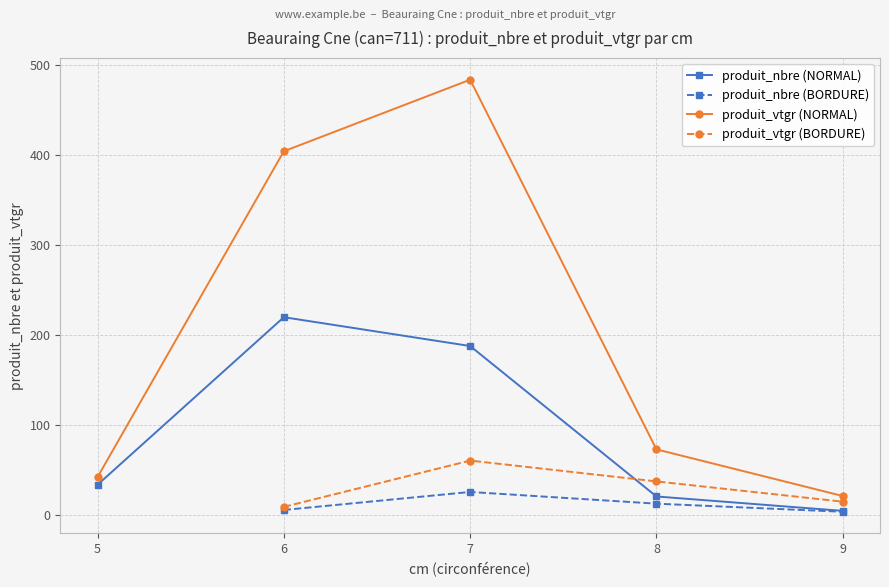

What is the greatest value displayed?

483.6